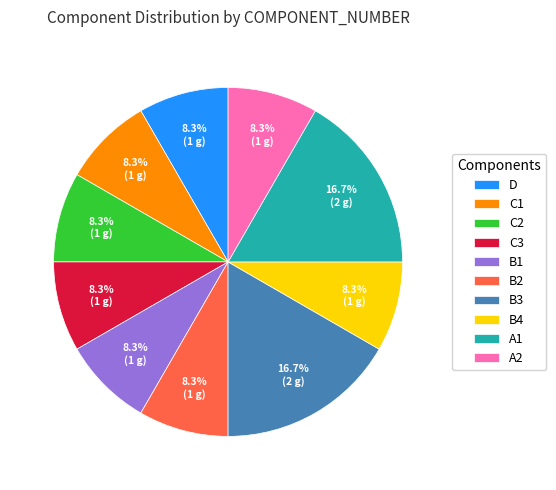

Is the sum of C3 and B4 greater than half?

No